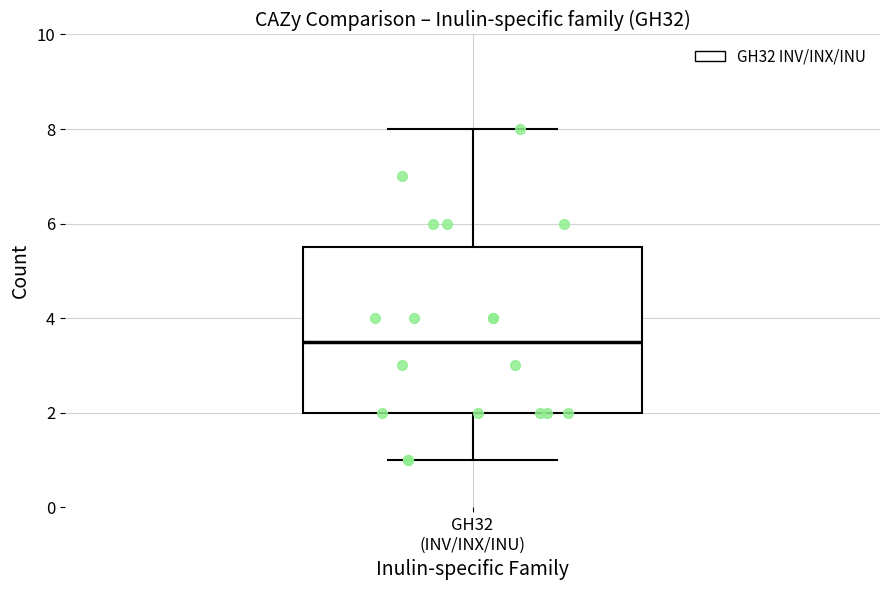

Where does the median line of the box for GH32 (INV/INX/INU) sit on the y-axis? The values are not printed on the chart, so give them approximately, as read against the axis.

3.6